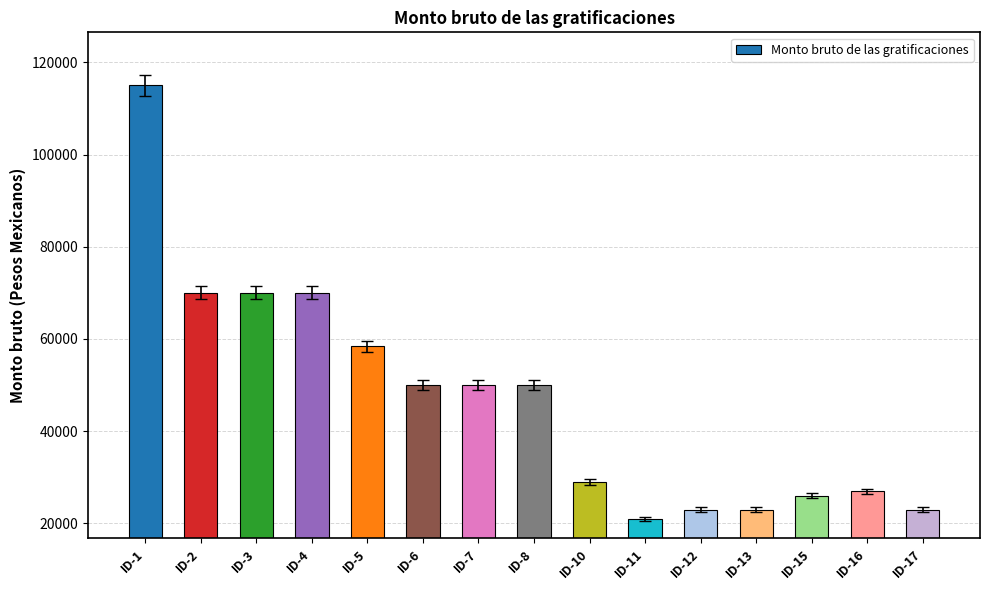

What is the minimum value shown in the chart?

21000.0